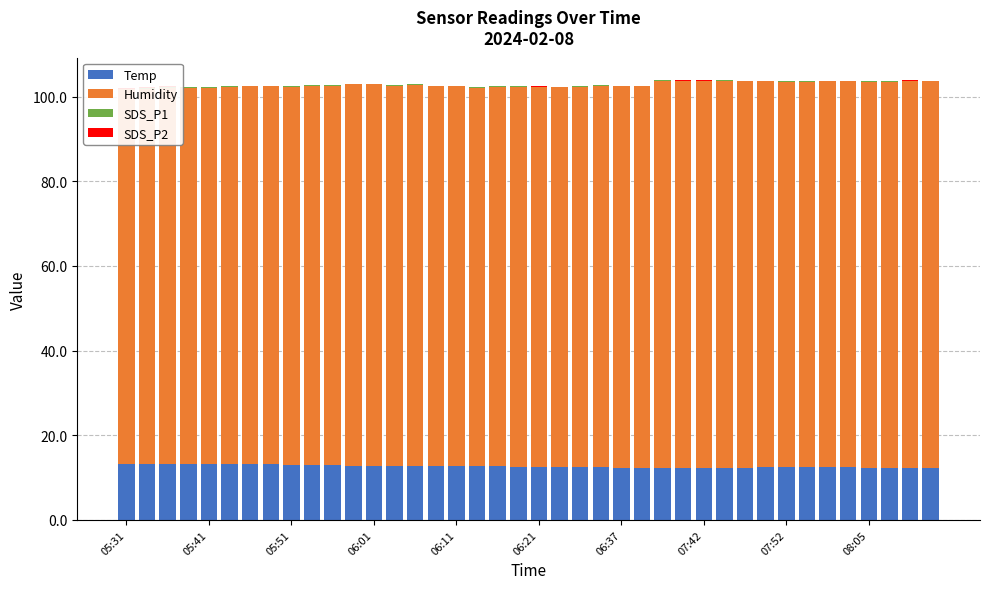

List the series in order of their peak value, highest first.

Humidity, Temp, SDS_P1, SDS_P2